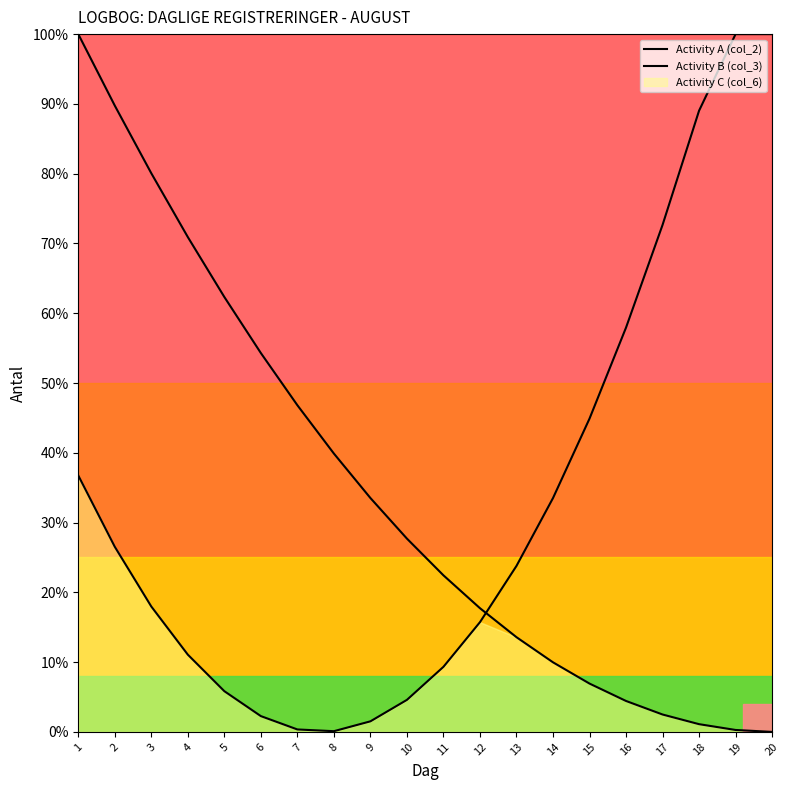

Which series has the largest total across all categories?

Activity A (col_2)